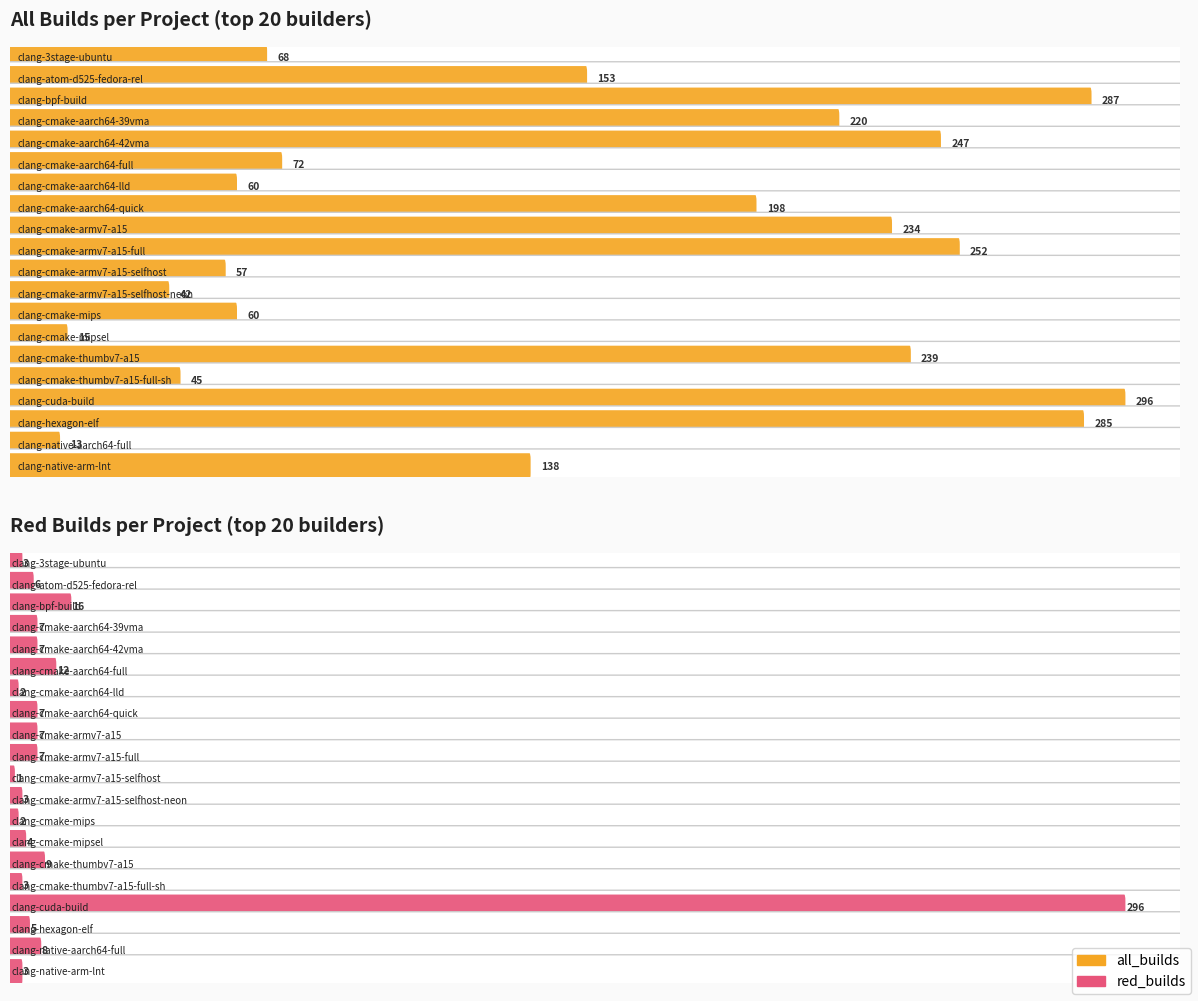

True or false: all_builds has a value of 93 at clang-cmake-armv7-a15-selfhost.

False